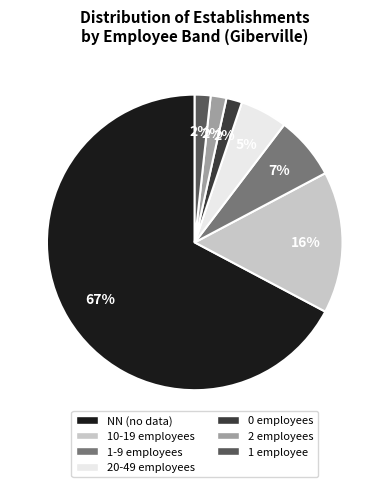

Which slice is the largest?

NN (no data)